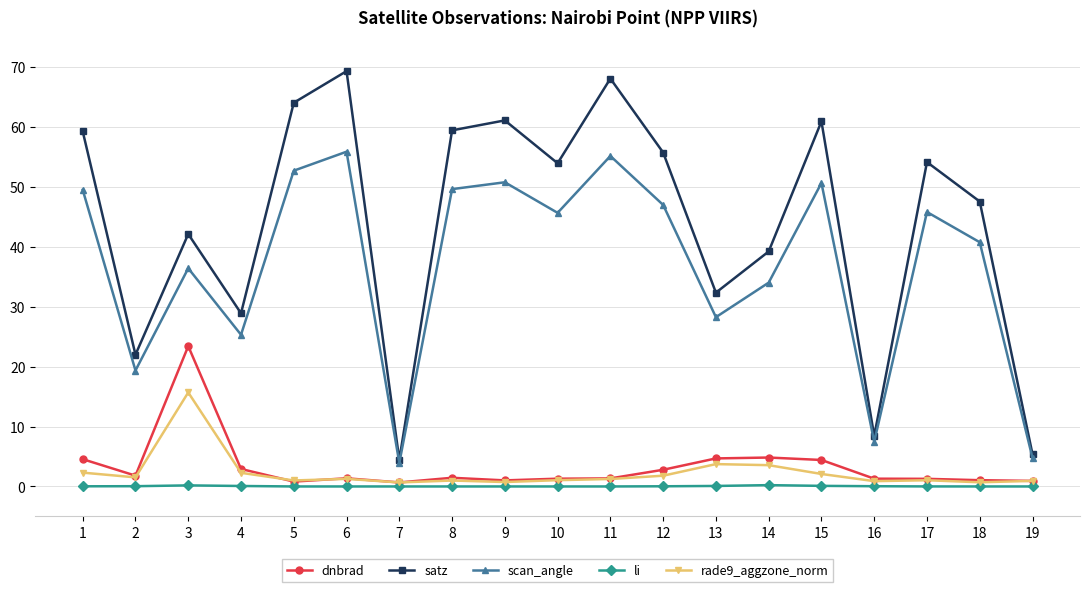

True or false: dnbrad has a value of 4.4 at 15.

True